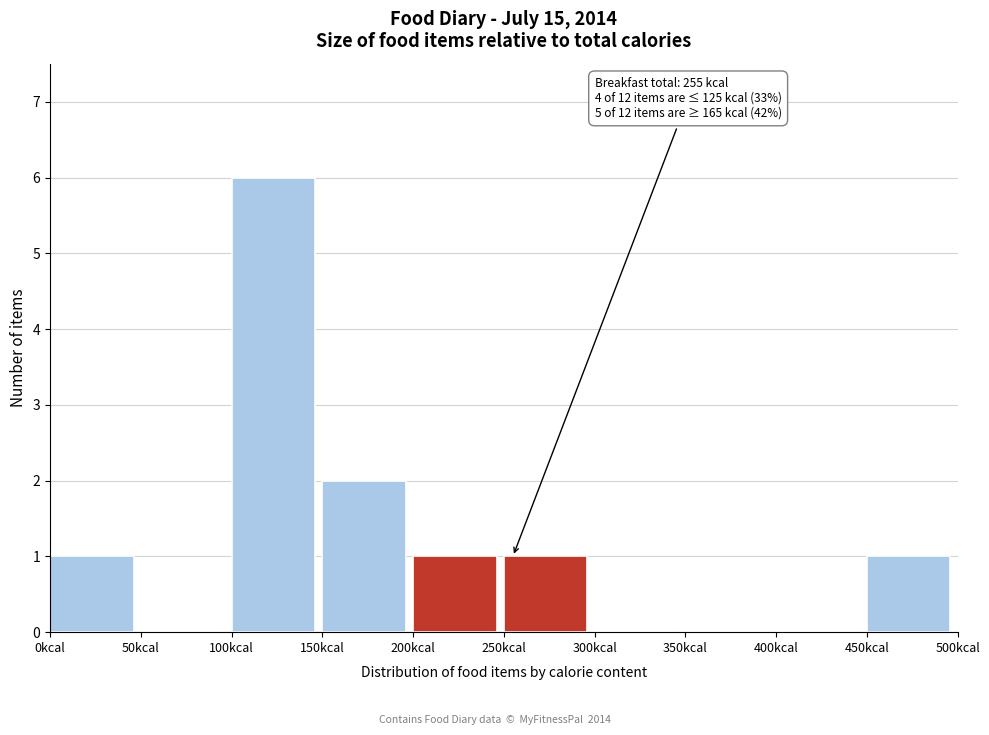

Over which range of the x-axis is the bar tallest?

100 to 150